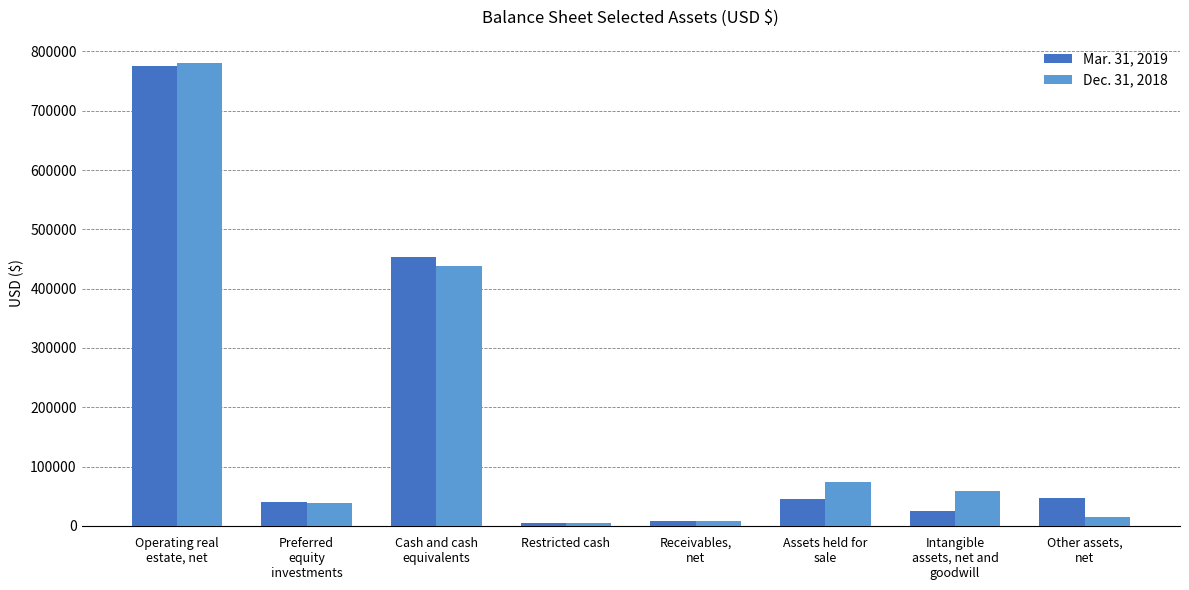

How many bars are there in each group?

2